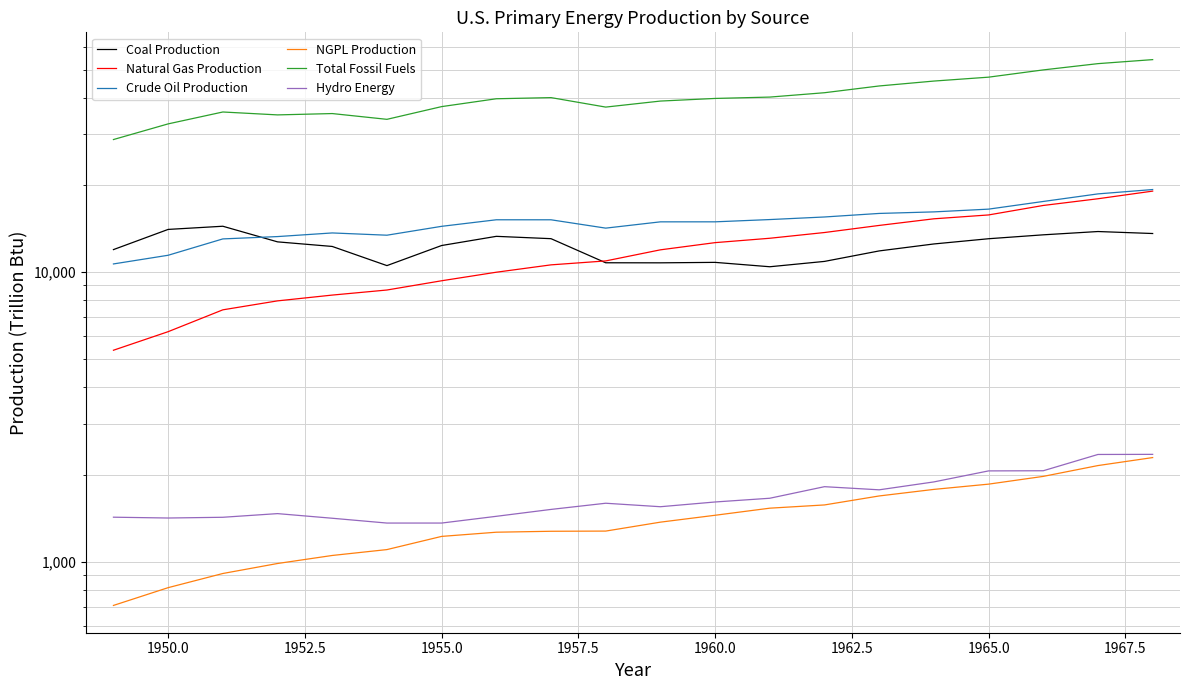

What is the difference between the second highest and minimum values in the Coal Production series?

3613.0